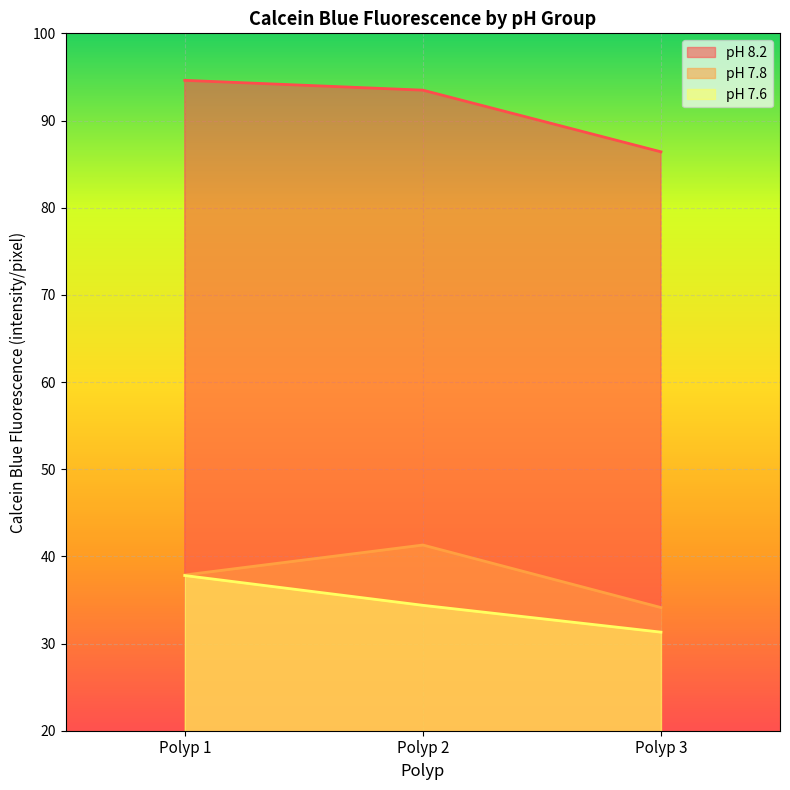

How many values in the pH 8.2 series are below 93?

1